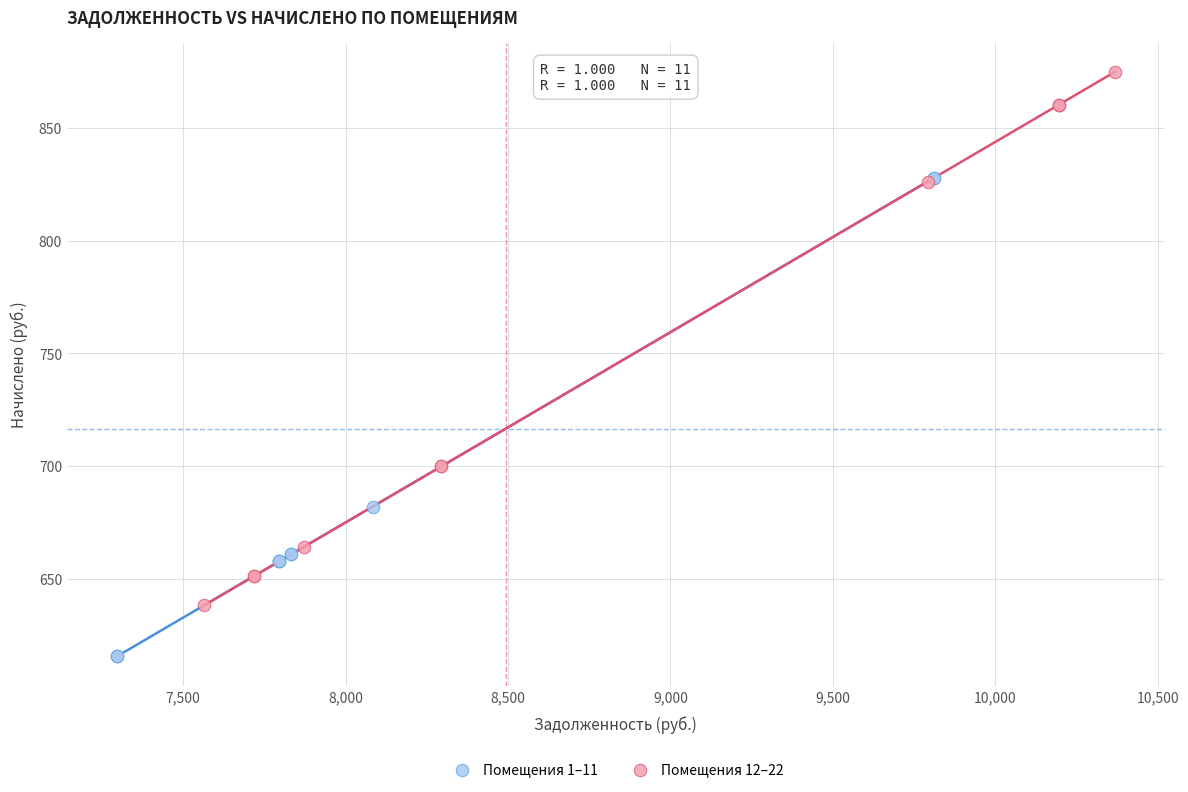

Which series has the largest Y range (max minus min)?

Помещения 12–22